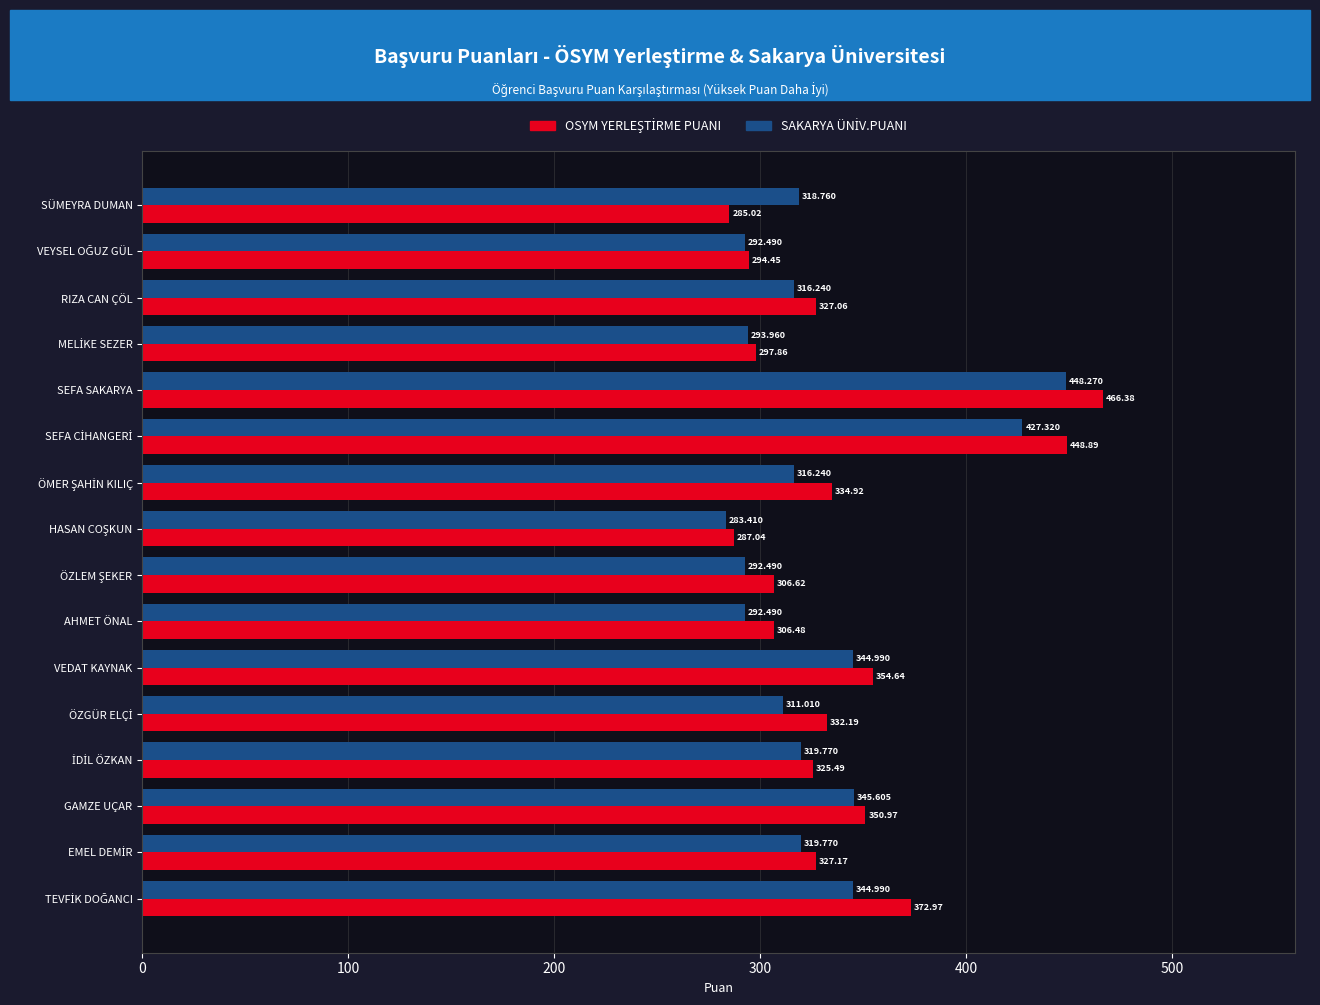

At which category is the sum across all series the highest?

SEFA SAKARYA